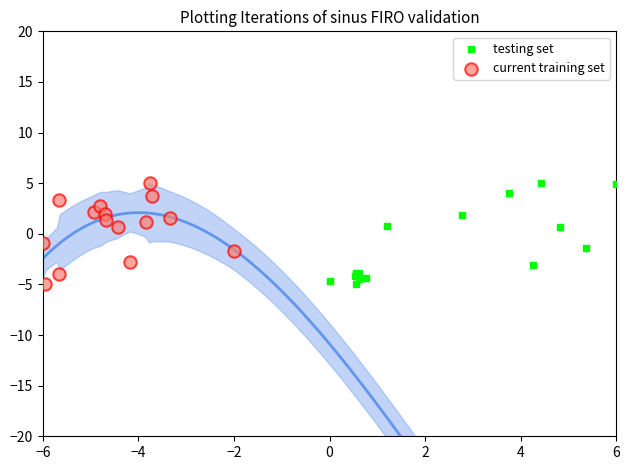

What are all the series names shown in the legend?

testing set, current training set